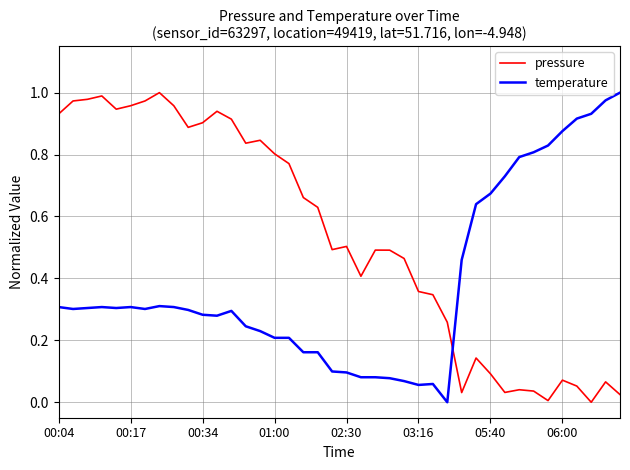

Rank the series by their average value, from lowest to highest.

temperature, pressure